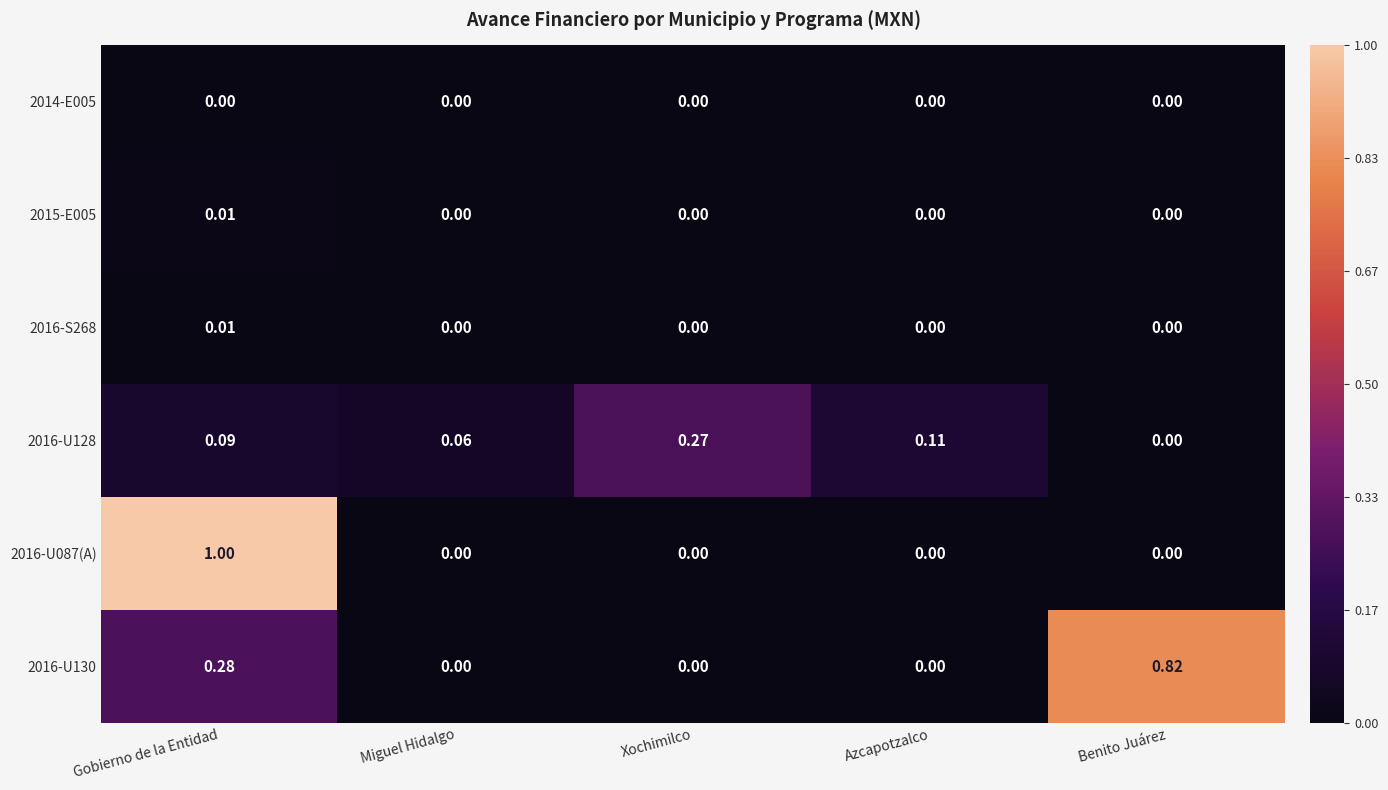

Which series has the widest spread of values?

2016-U087(A)